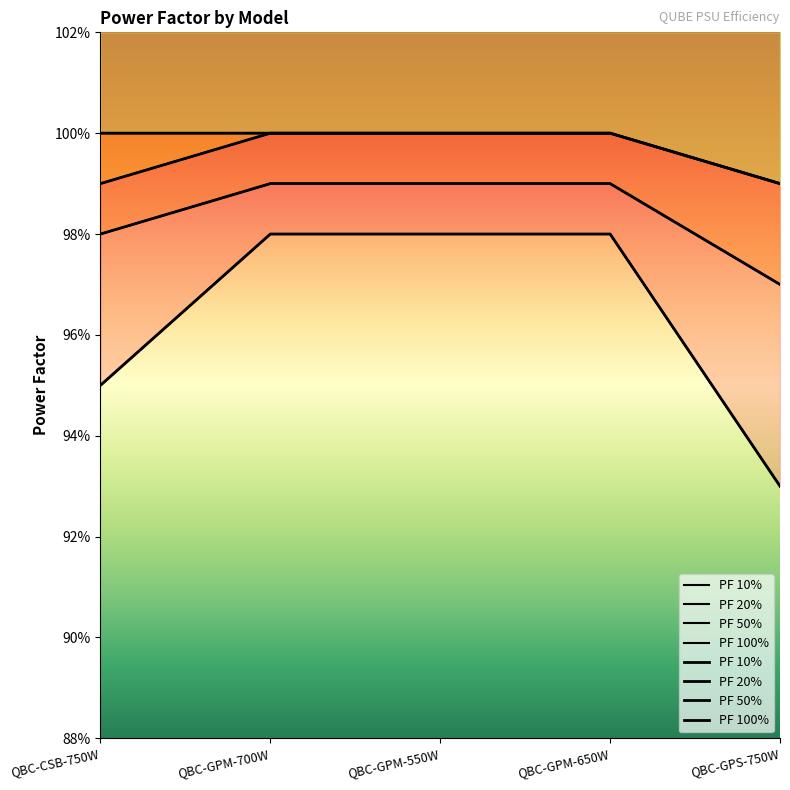

Is this an area chart (filled region under the line)?

No